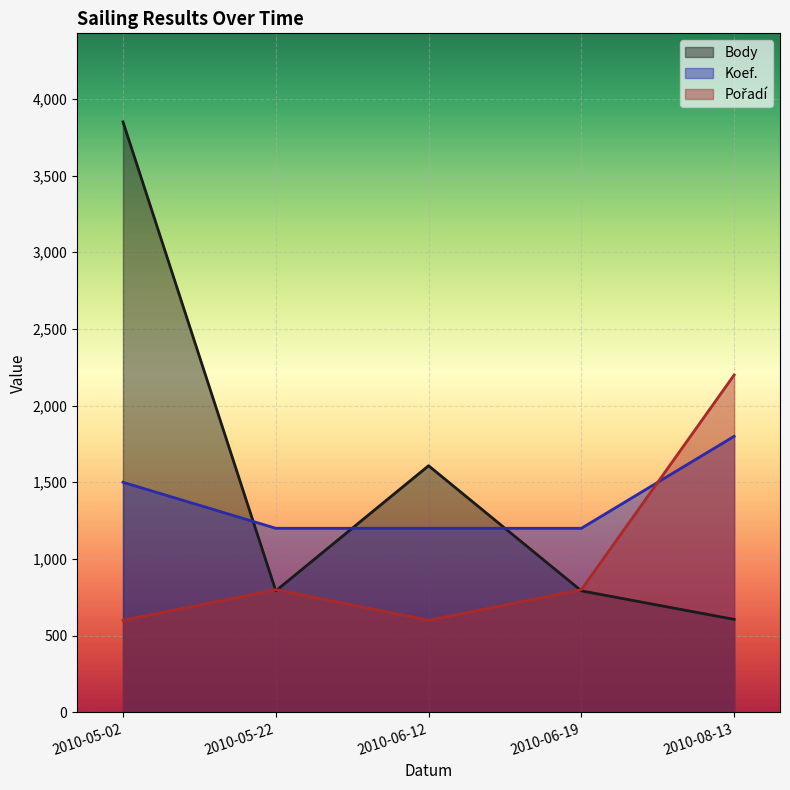

What is the sum of all Pořadí values?

5000